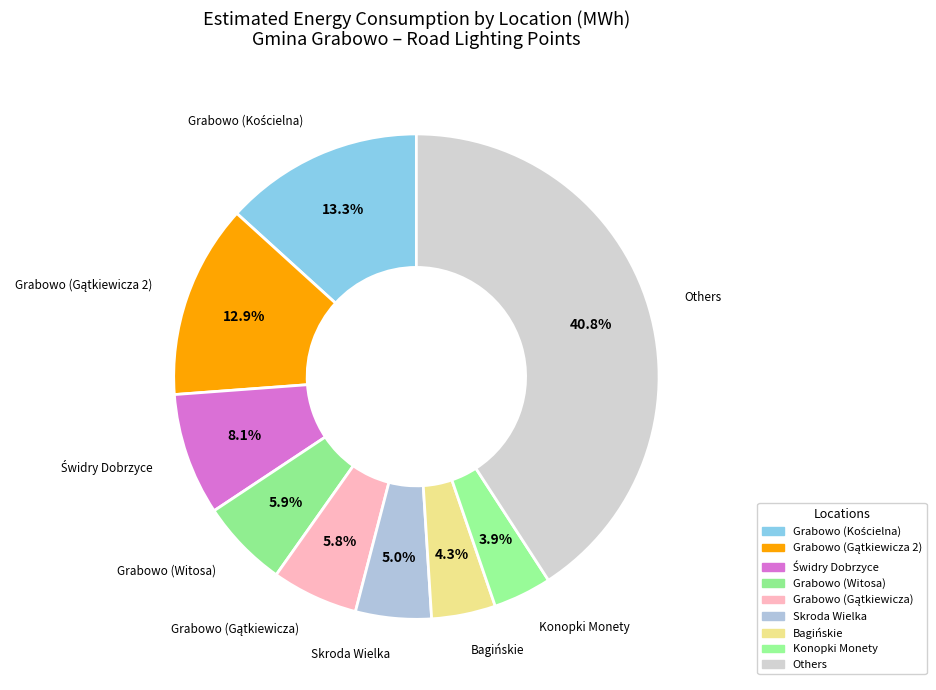

How many segments does this pie chart have?

9